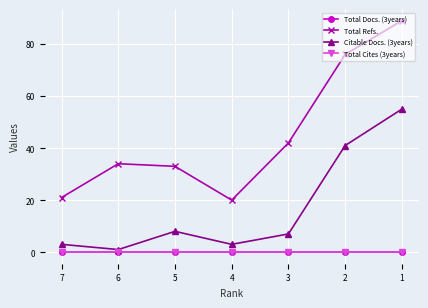

Is this an area chart (filled region under the line)?

No